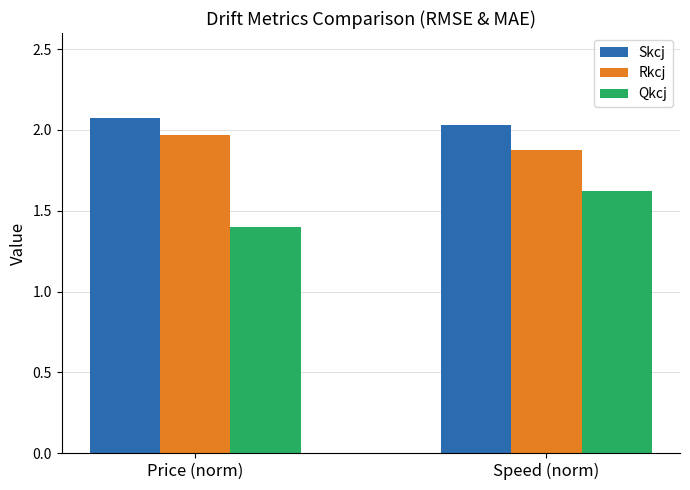

List the labels in order of Rkcj value, smallest first.

Speed (norm), Price (norm)